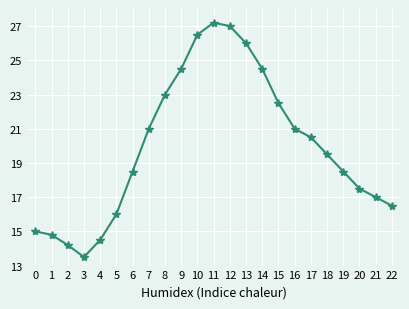

What is the maximum value shown in the chart?

27.2